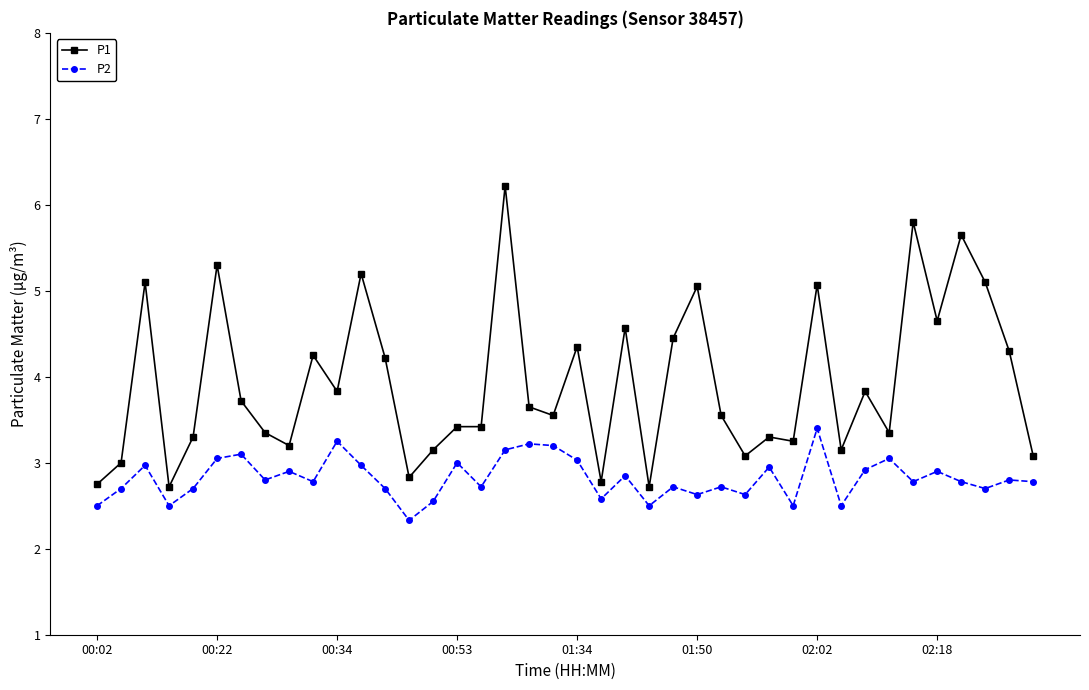

What is the average value of the P1 series?

3.9